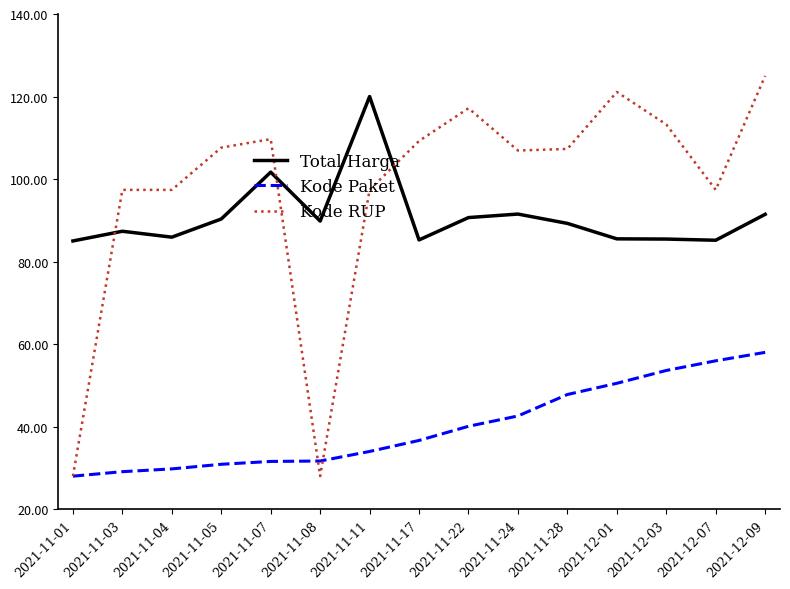

What are all the series names shown in the legend?

Total Harga, Kode Paket, Kode RUP